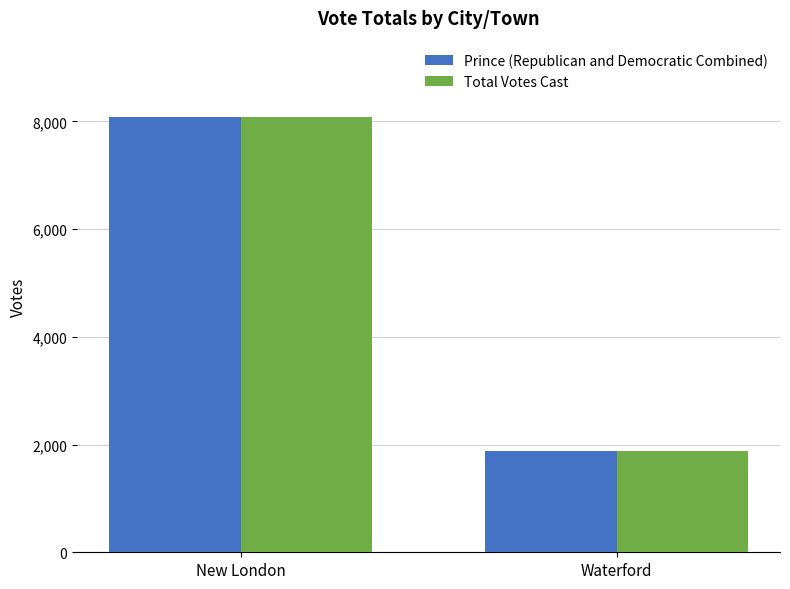

What is the lowest value of the Total Votes Cast series?

1883